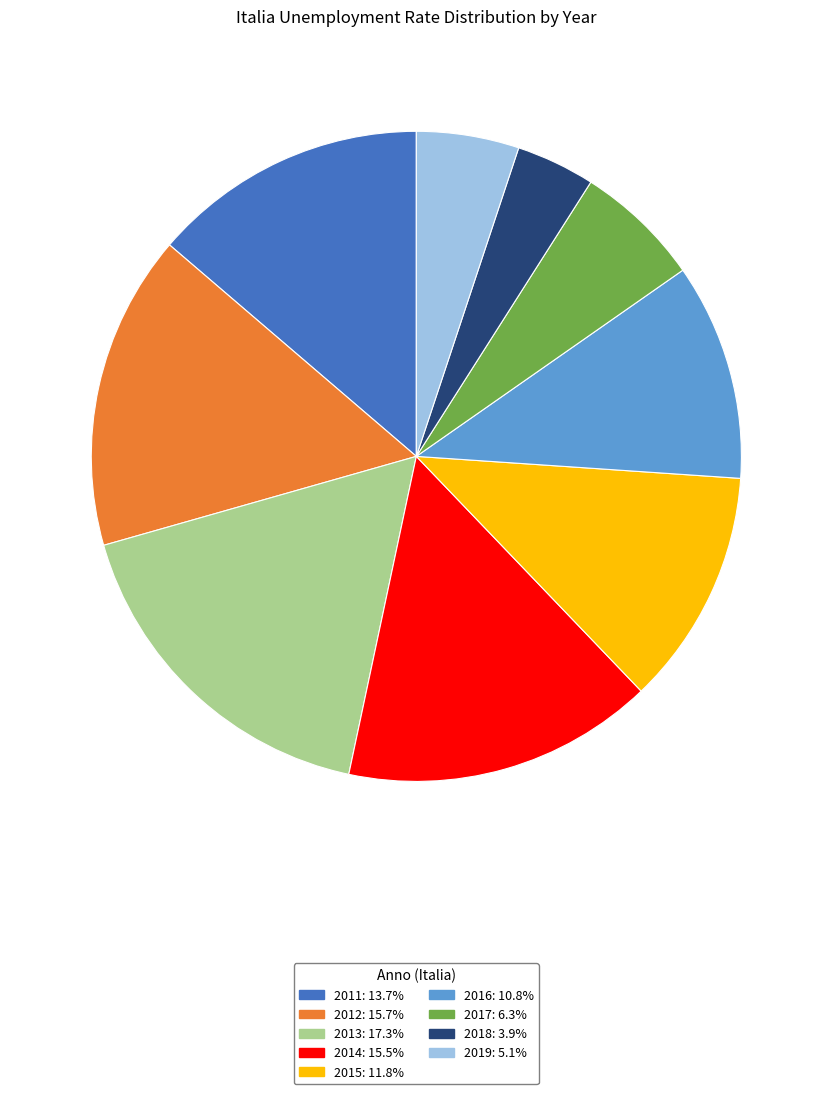

What is the smallest slice in the pie chart?

2018